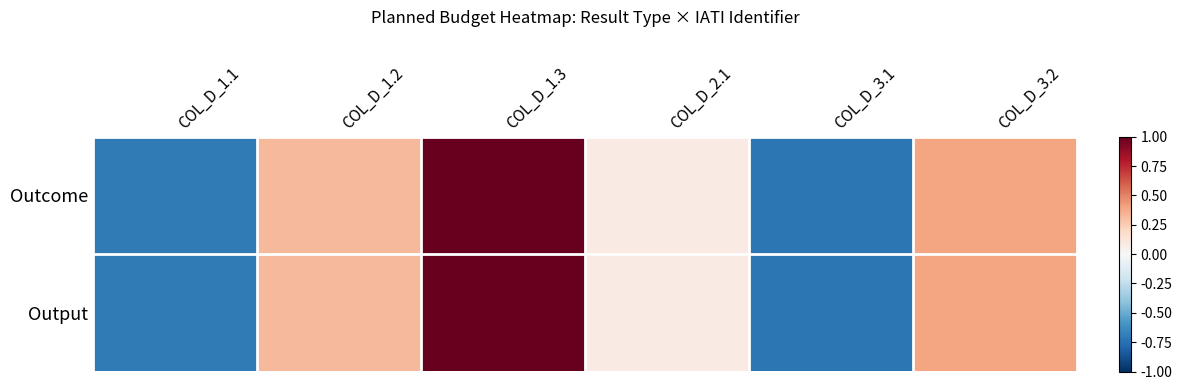

At COL_D_3.2, list the series in order from smallest to largest.

Outcome, Output